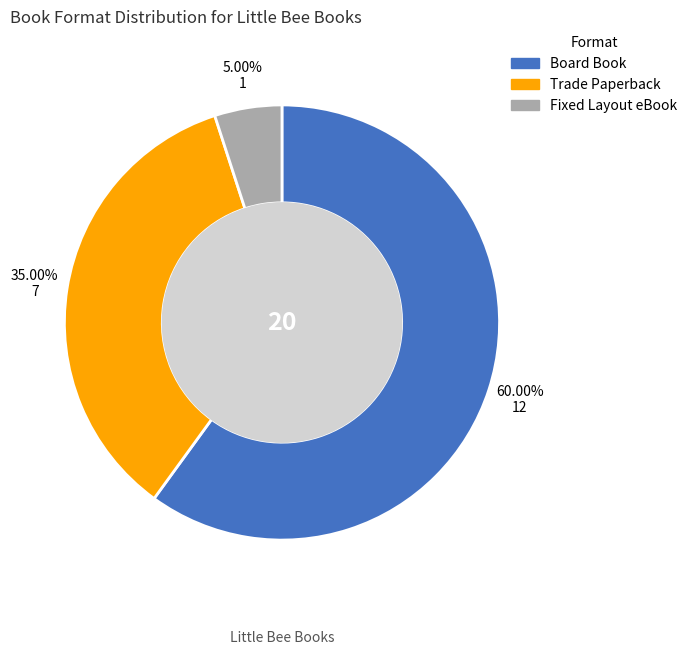

What percentage is the Board Book slice, to the nearest percent?

60%